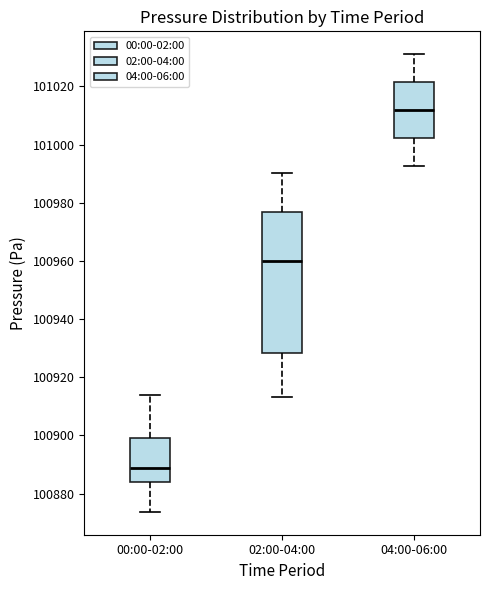

Comparing the boxes themselves (not the whiskers), which one is the tallest?

02:00-04:00